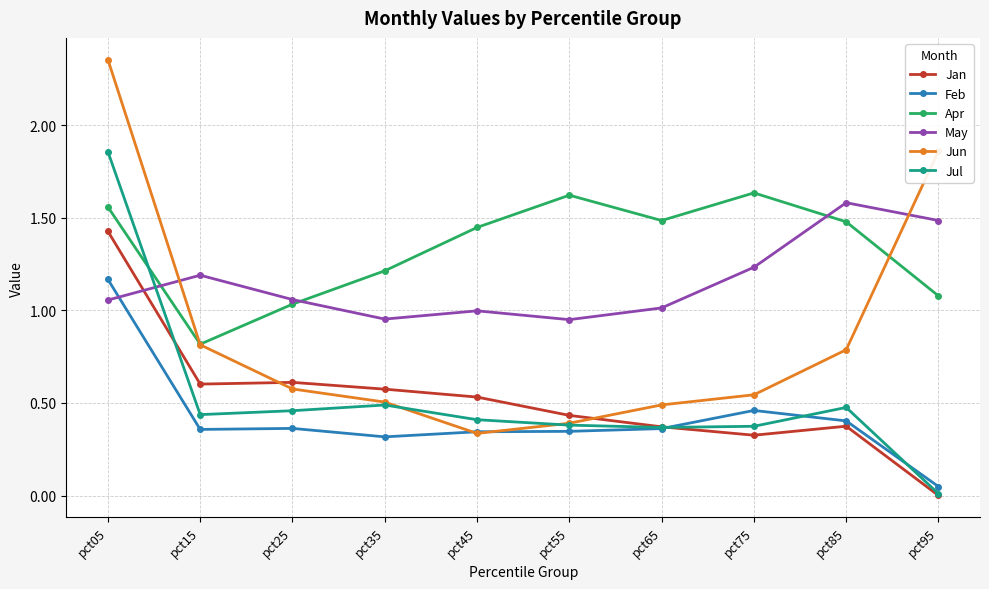

True or false: Jun has more than 1 interior local peaks.

False